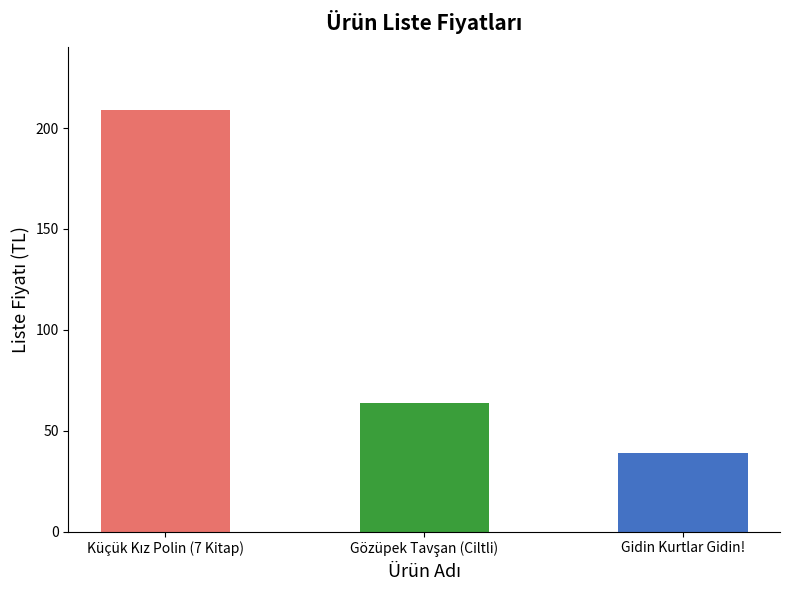

How many data points are less than 64?

1